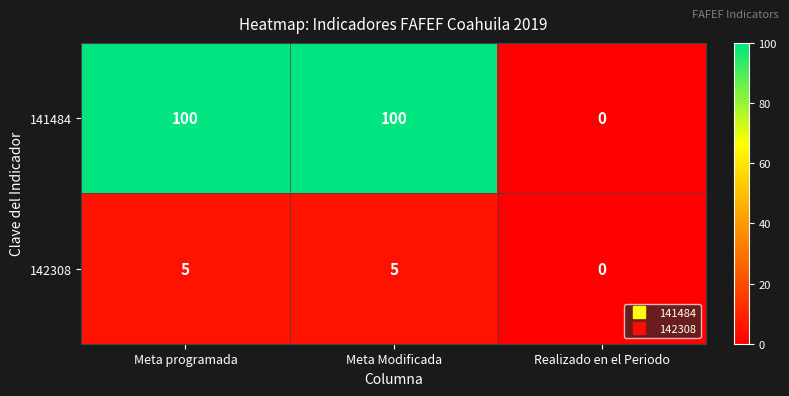

Is the value of 142308 at Meta Modificada greater than the value of 141484 at Meta programada?

No